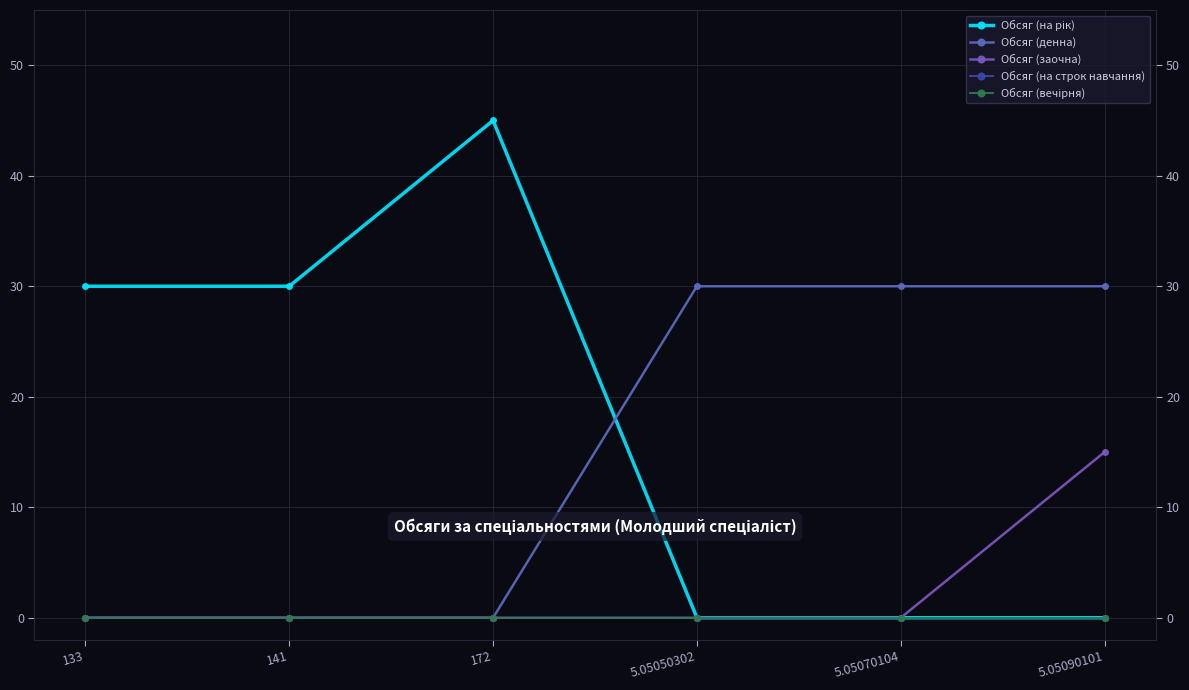

What is the spread (max minus min) of values at 5.05050302?

30